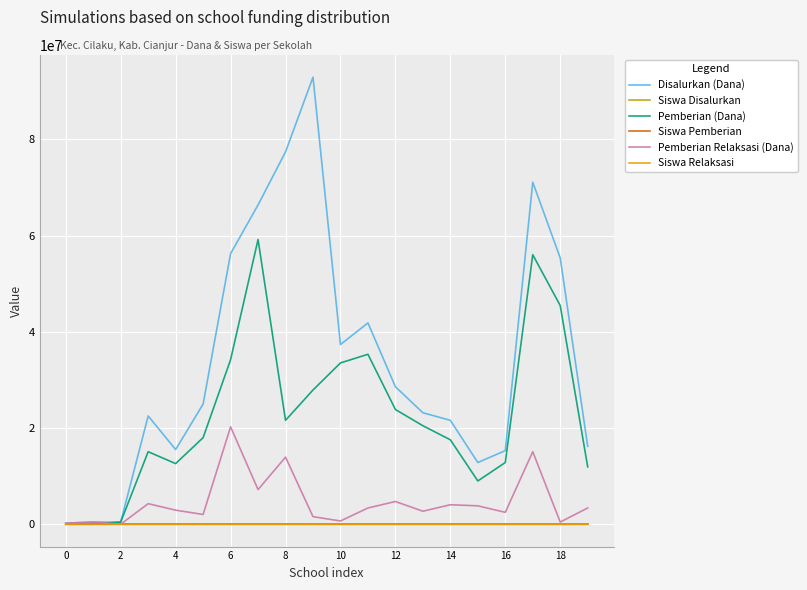

Is this an area chart (filled region under the line)?

No